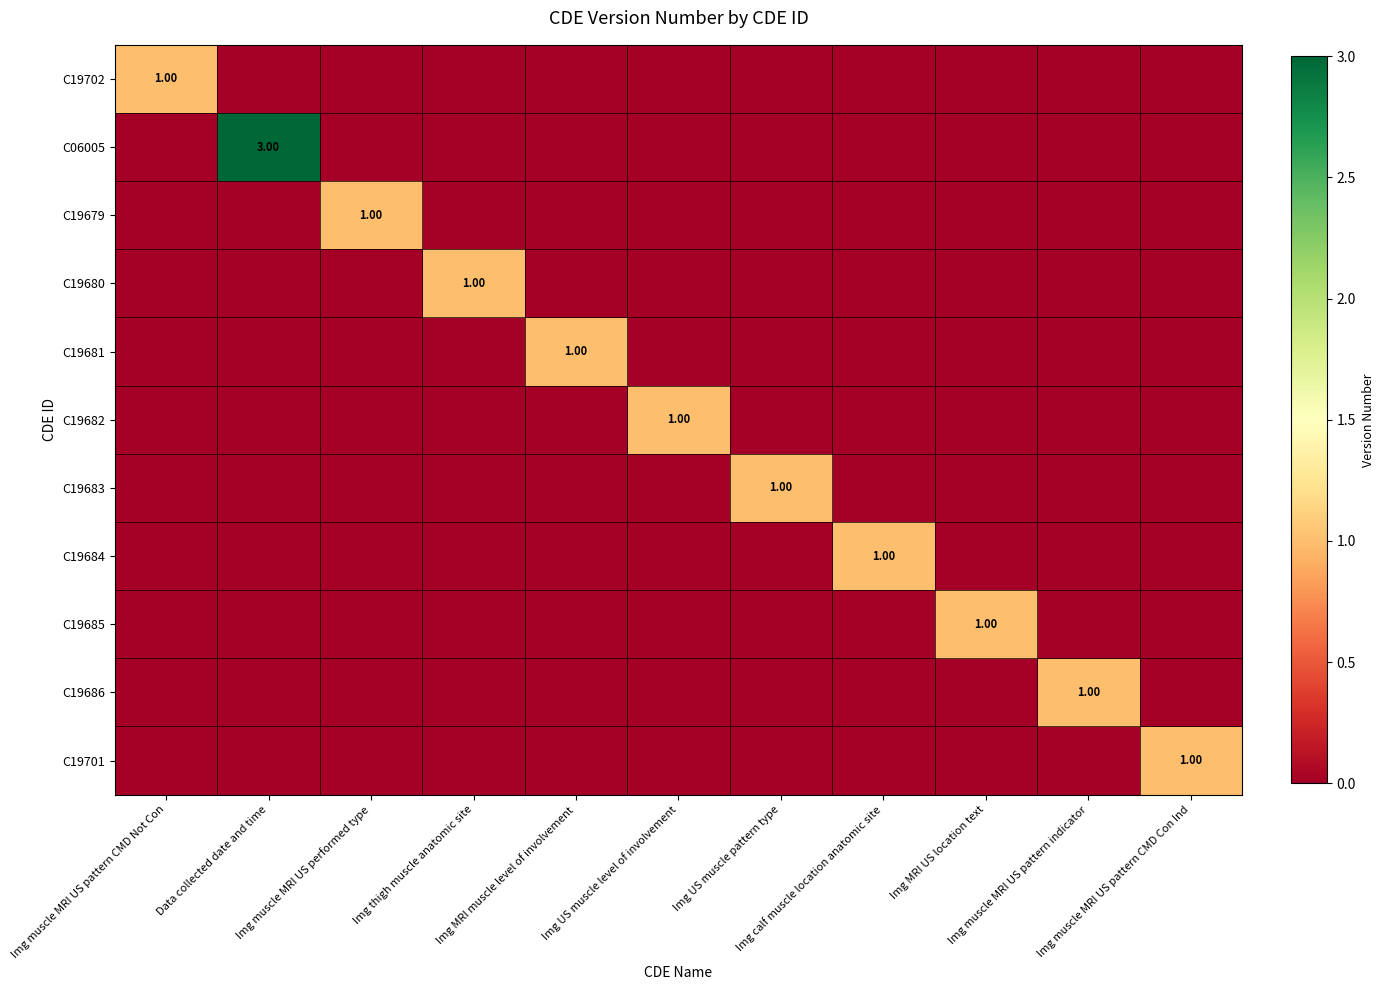

What is the sum of all C19685 values?

1